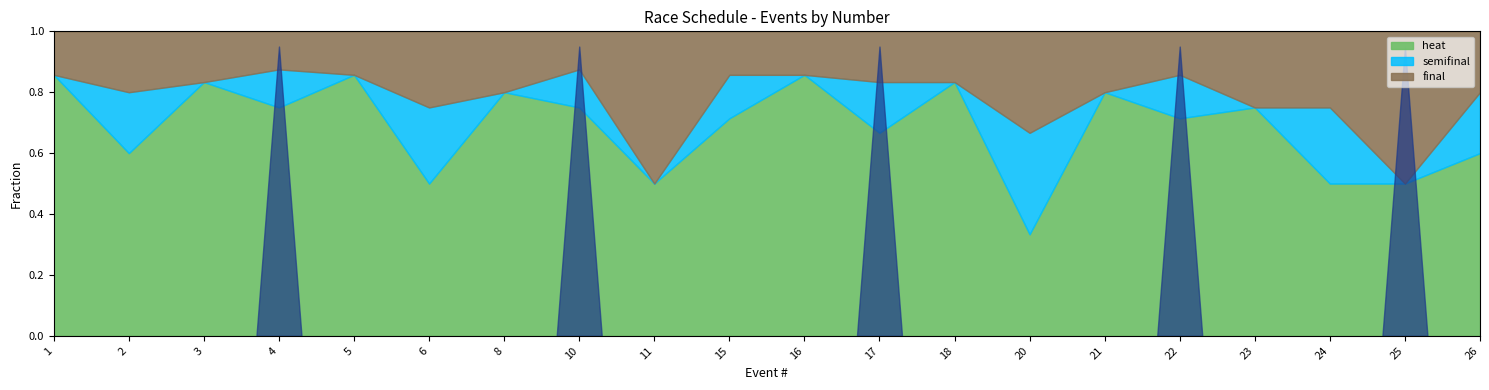

How many series are shown in this chart?

3